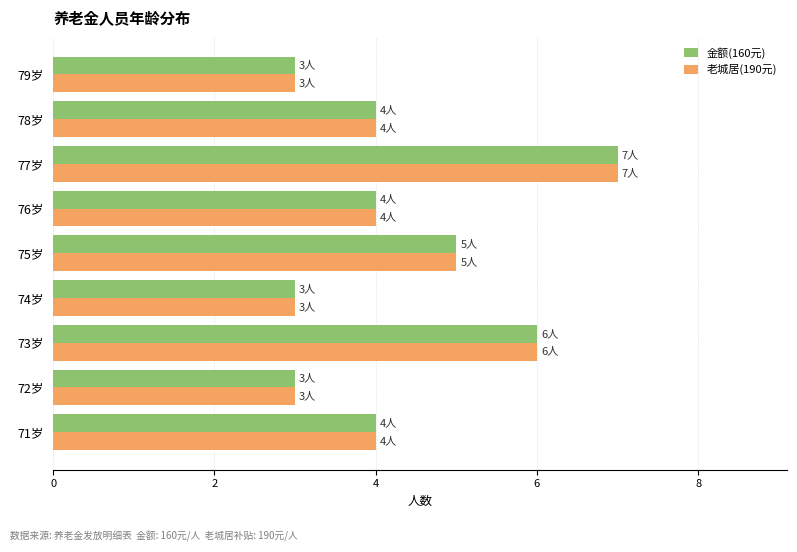

What is the difference between the maximum and second lowest values in the 老城居(190元) series?

4